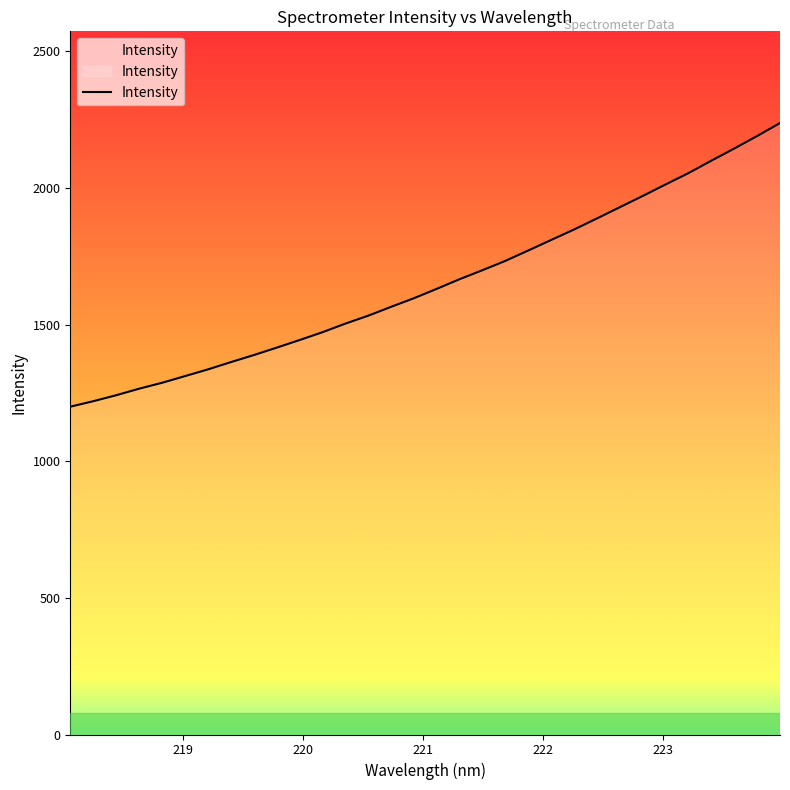

What is the smallest value displayed?

1199.8